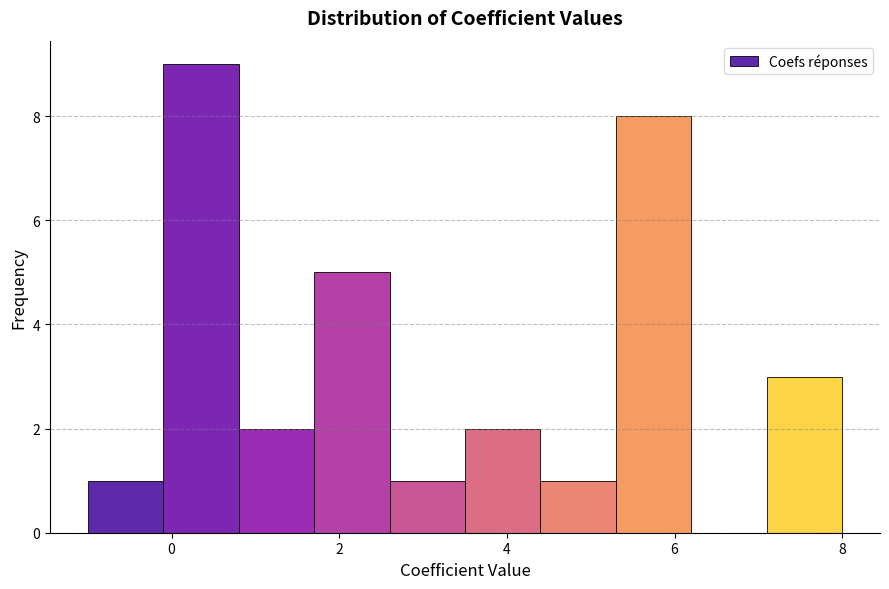

Which range on the x-axis has the tallest bar?

-0.1 to 0.8